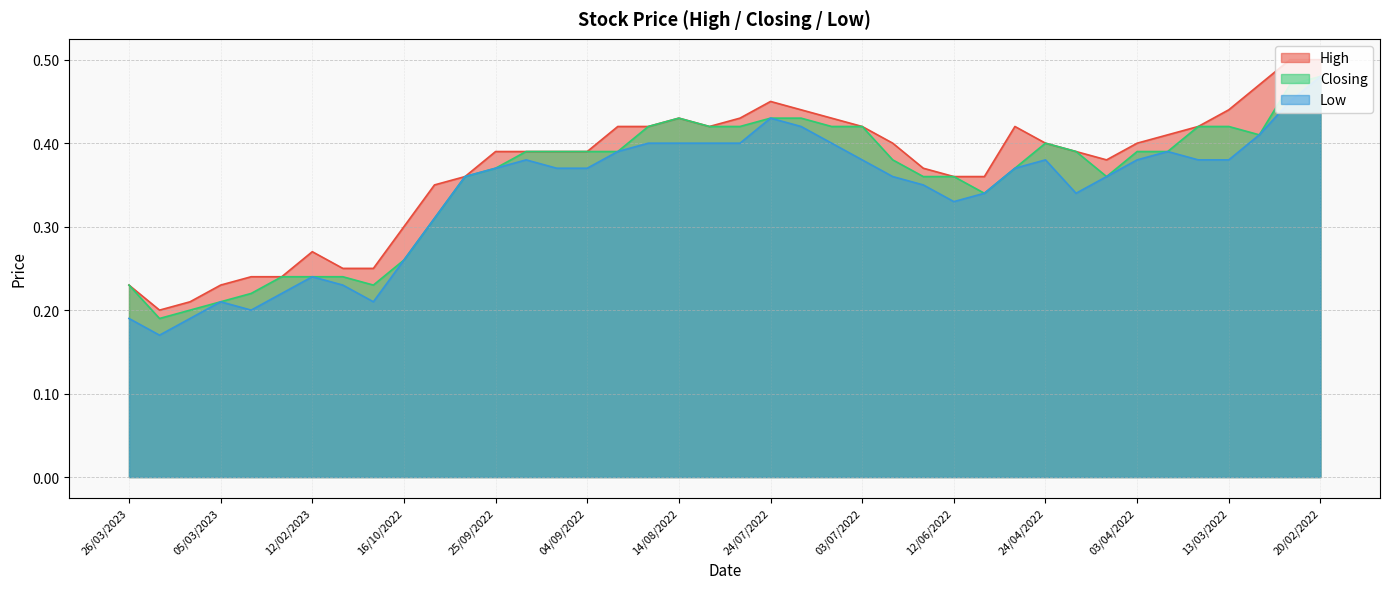

What position from the left is 05/06/2022?

29